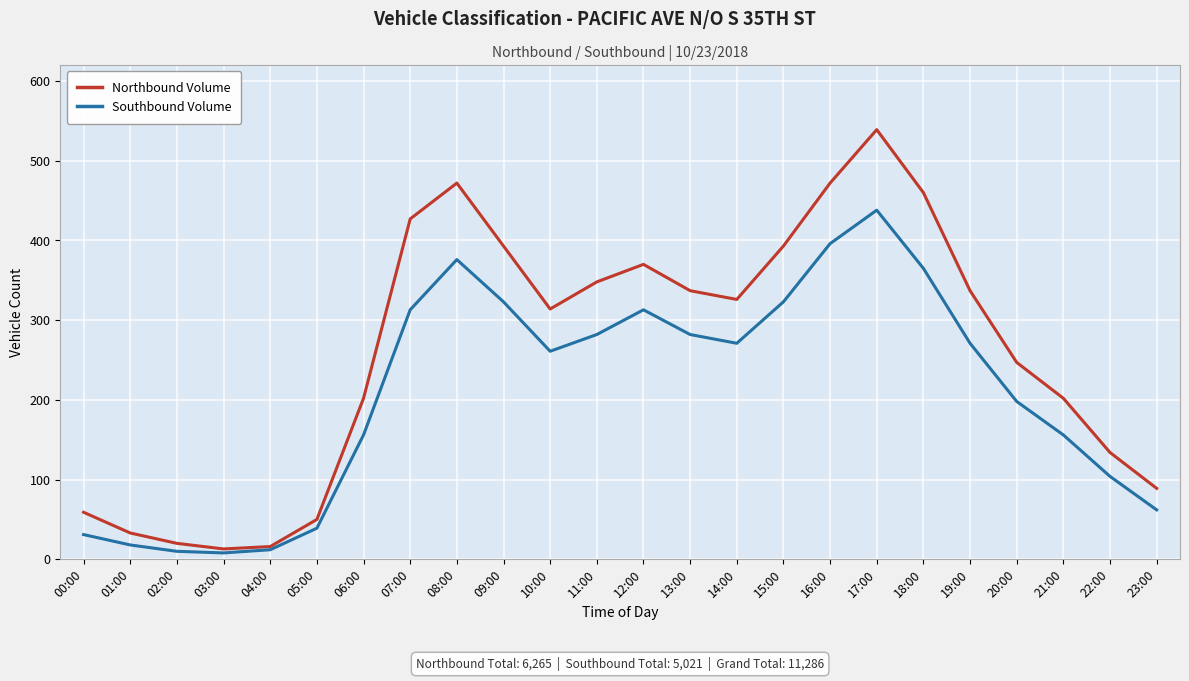

Where does the Southbound Volume series first go above 271?

07:00